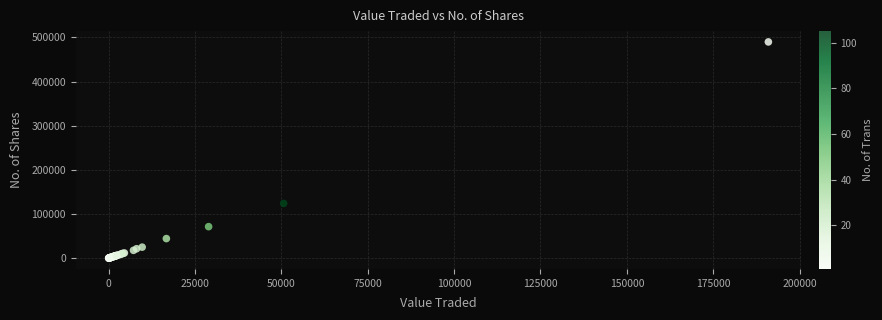

What Y value in the scatter plot is closest to 244852?

123910